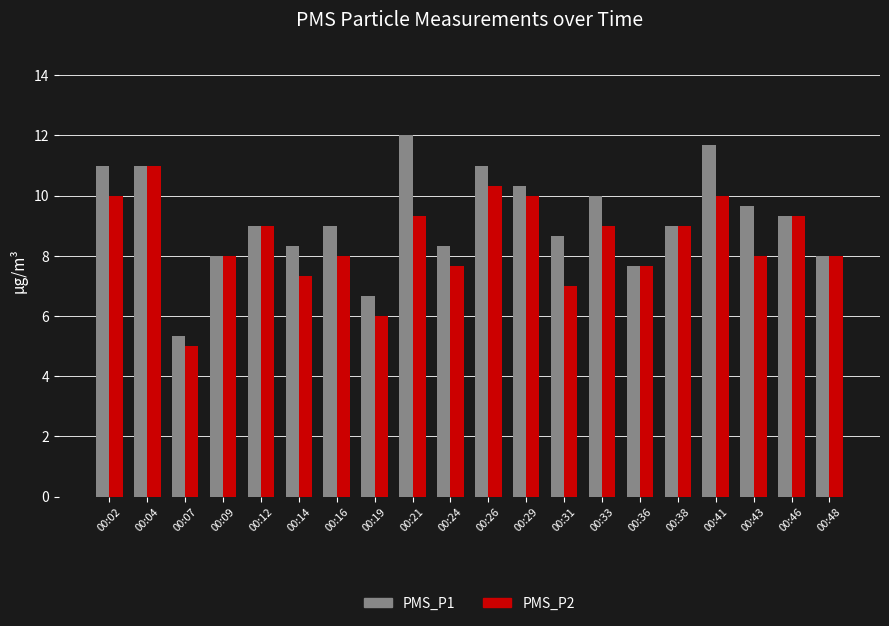

What is the difference between the second highest and second lowest values in the PMS_P2 series?

4.3